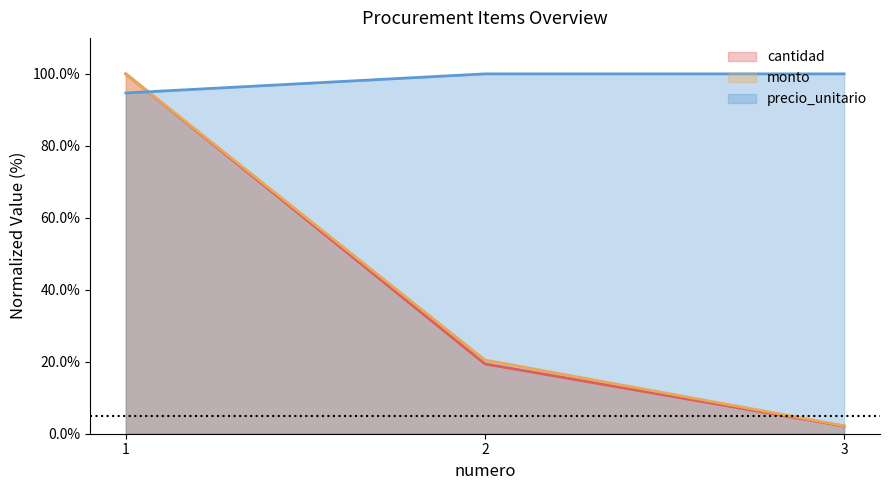

Which series has the largest total across all categories?

precio_unitario